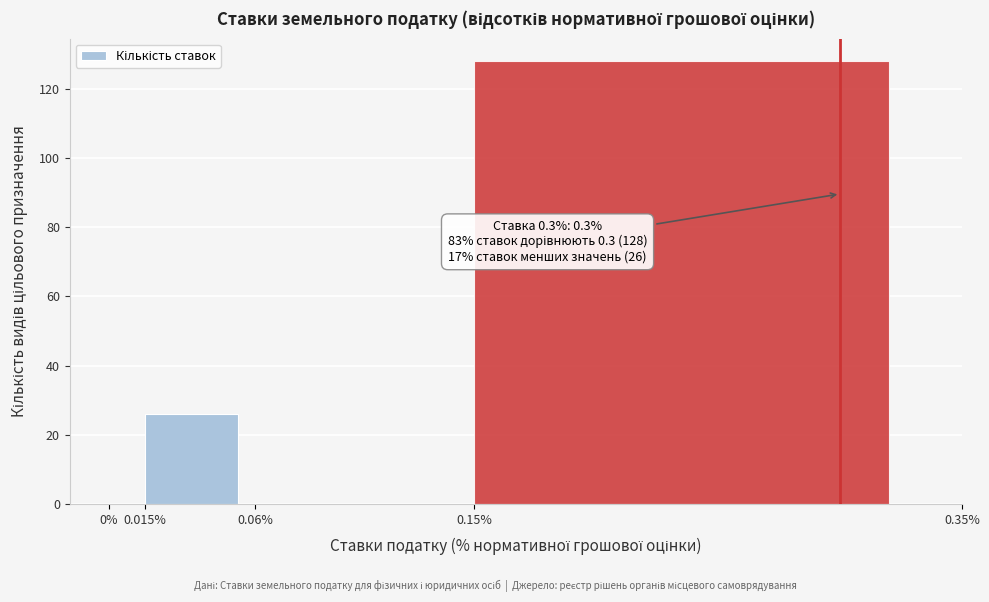

Which range on the x-axis has the tallest bar?

0.15% to 0.35%